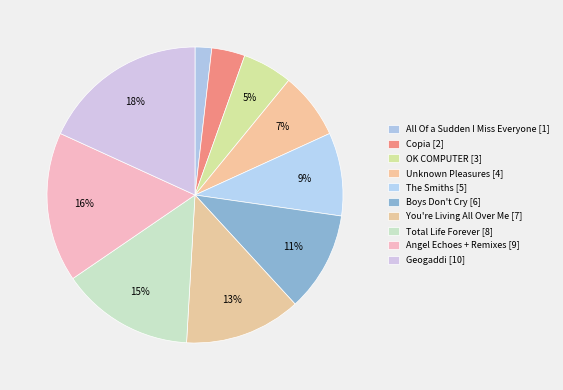

Approximately how many times larger is the value at Angel Echoes + Remixes compared to Copia?

4.5